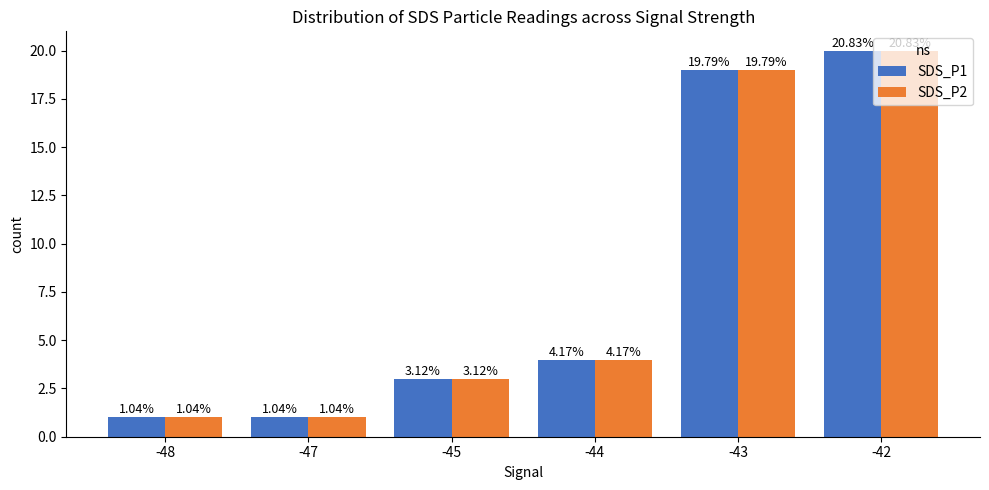

Which series has the widest spread of values?

SDS_P1